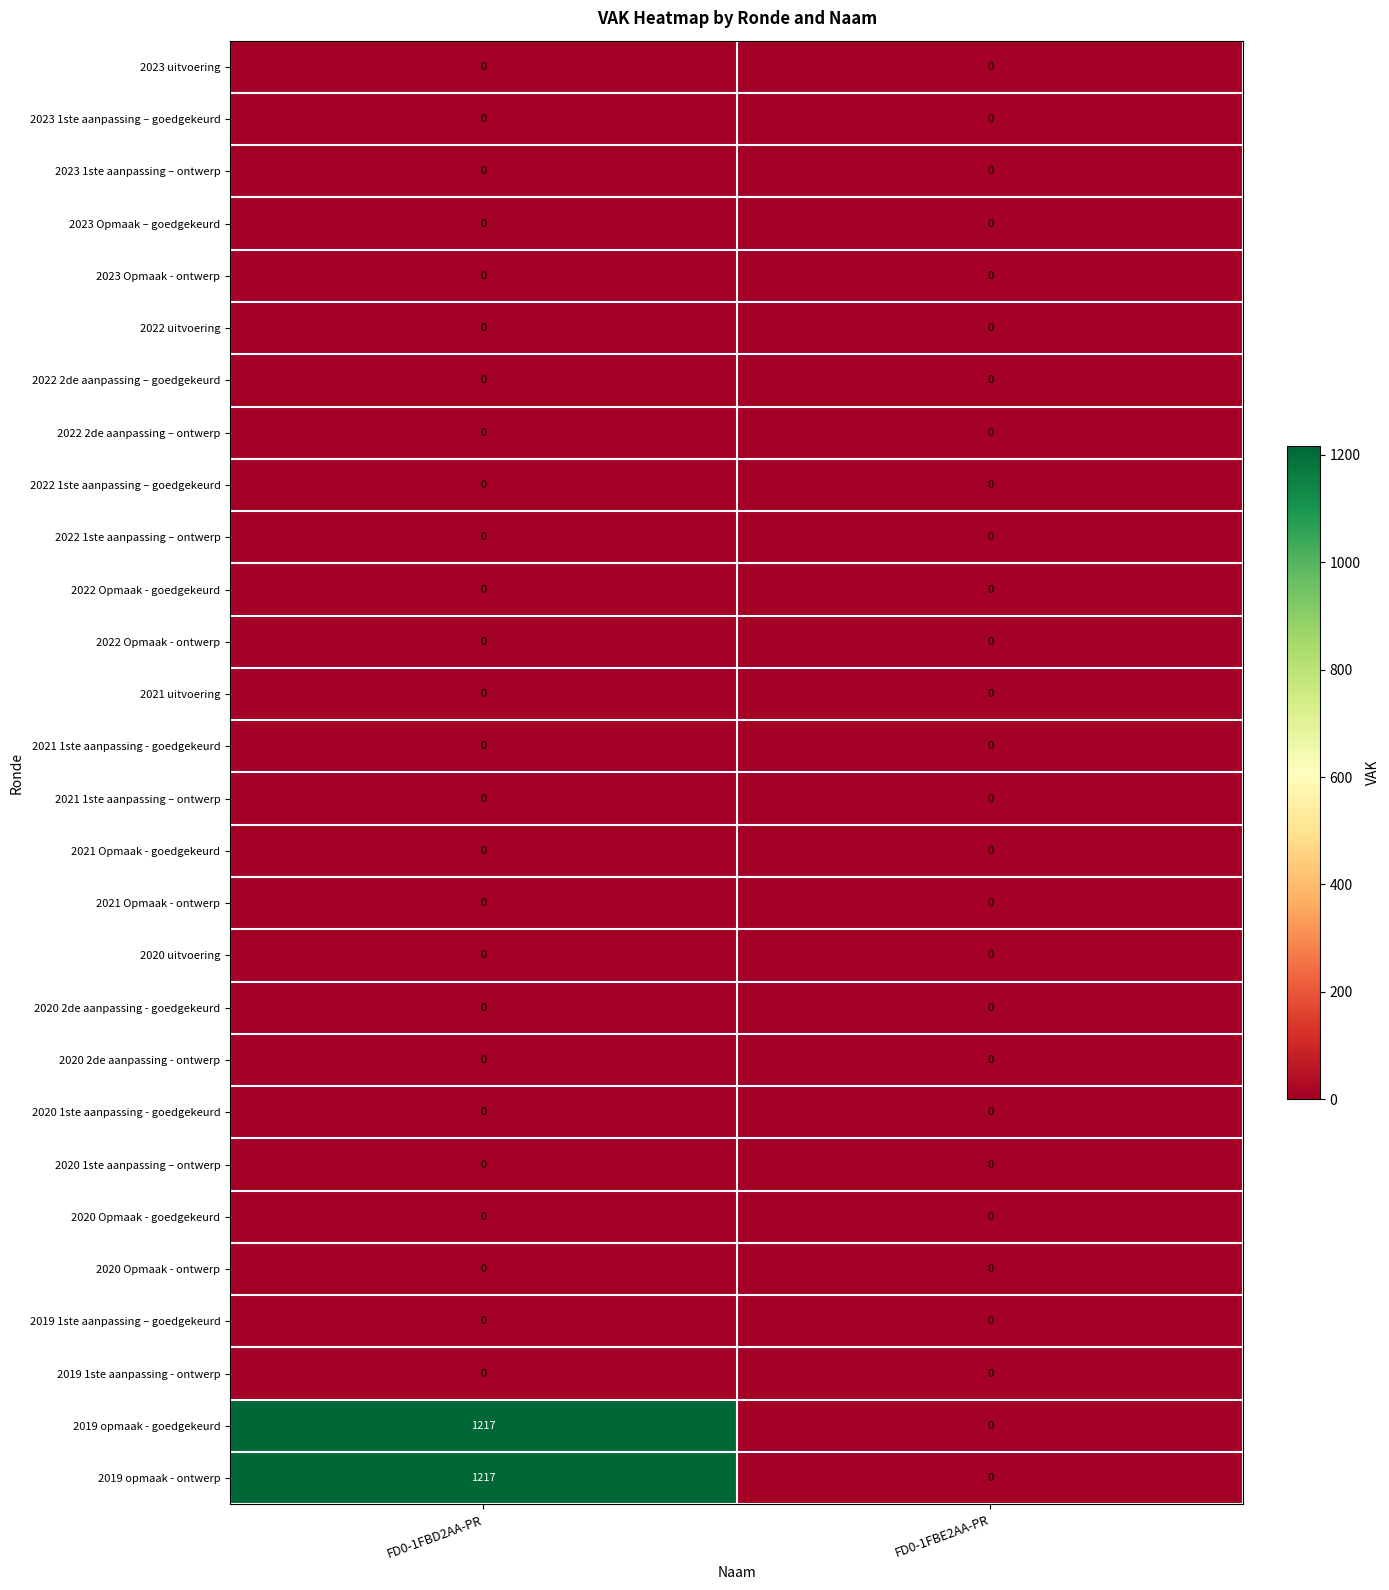

At how many categories does at least one series exceed 735?

1